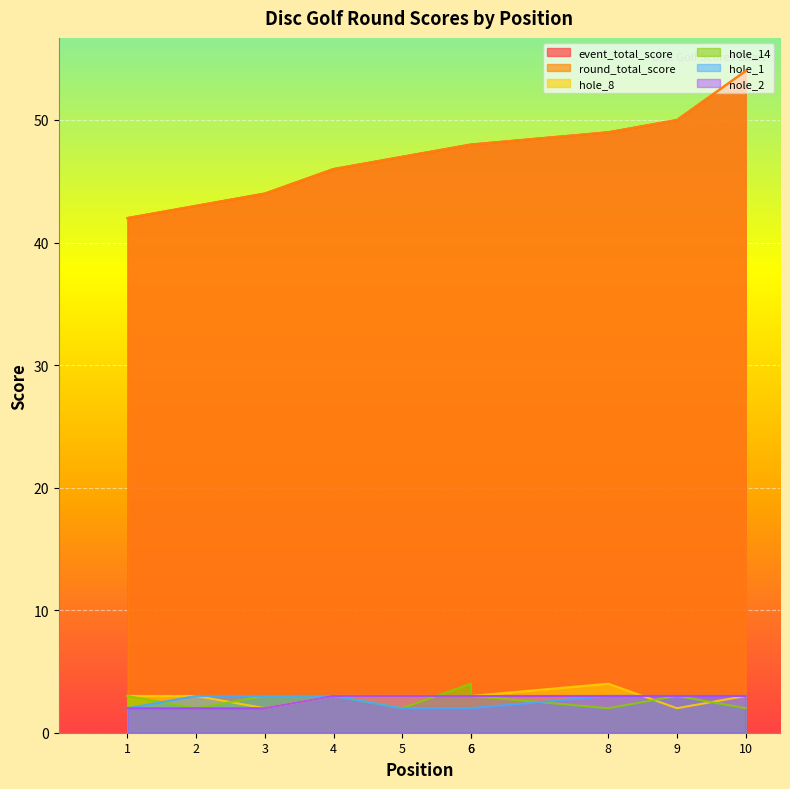

Rank the series by their maximum value, from lowest to highest.

hole_1, hole_2, hole_8, hole_14, event_total_score, round_total_score